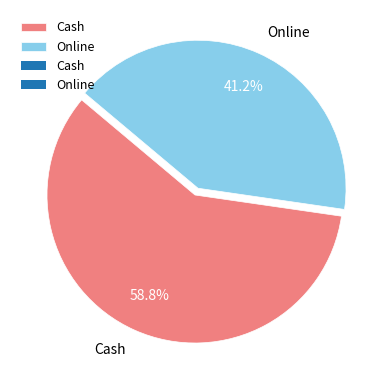

Which category accounts for the majority?

Cash